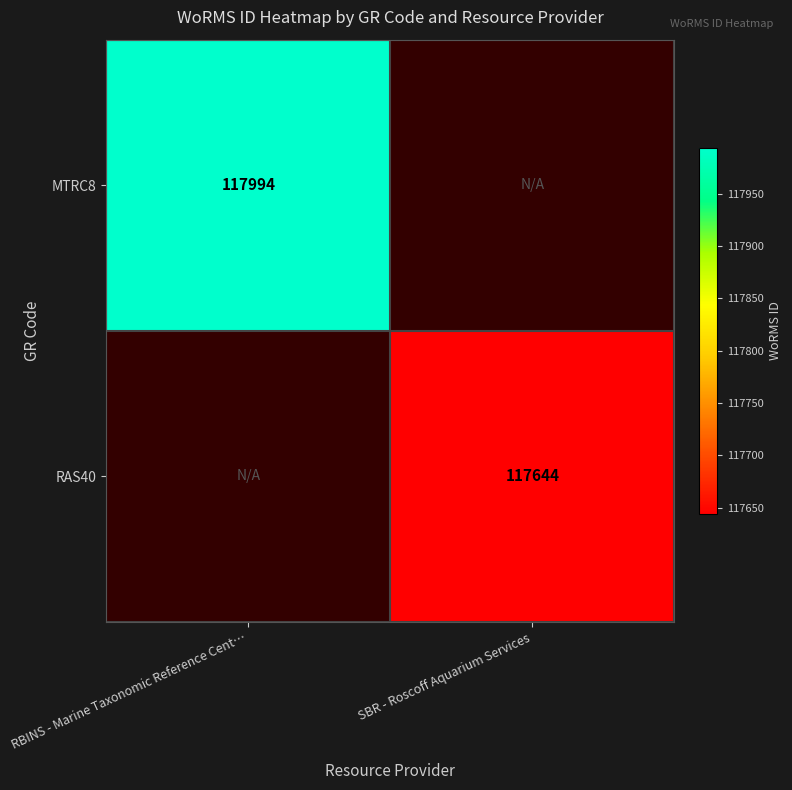

Is it true that MTRC8 equals 161503 at RBINS - Marine Taxonomic Reference Cent…?

False